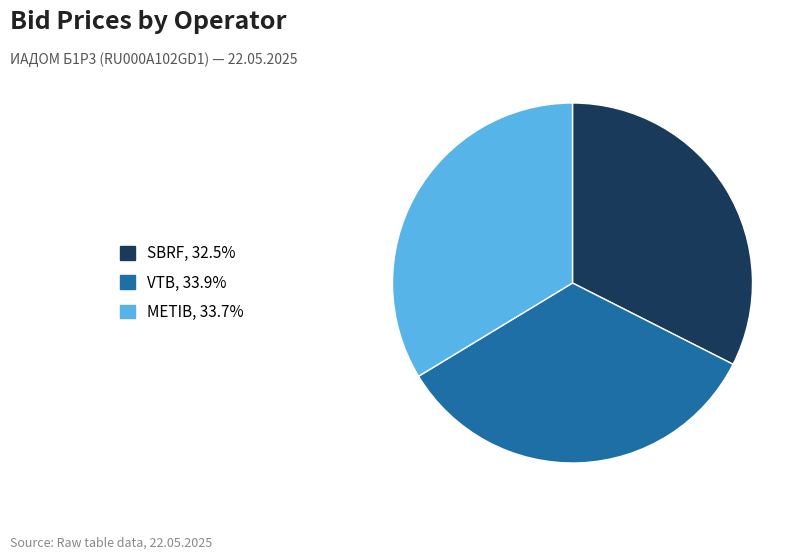

Is SBRF the majority of the pie?

No